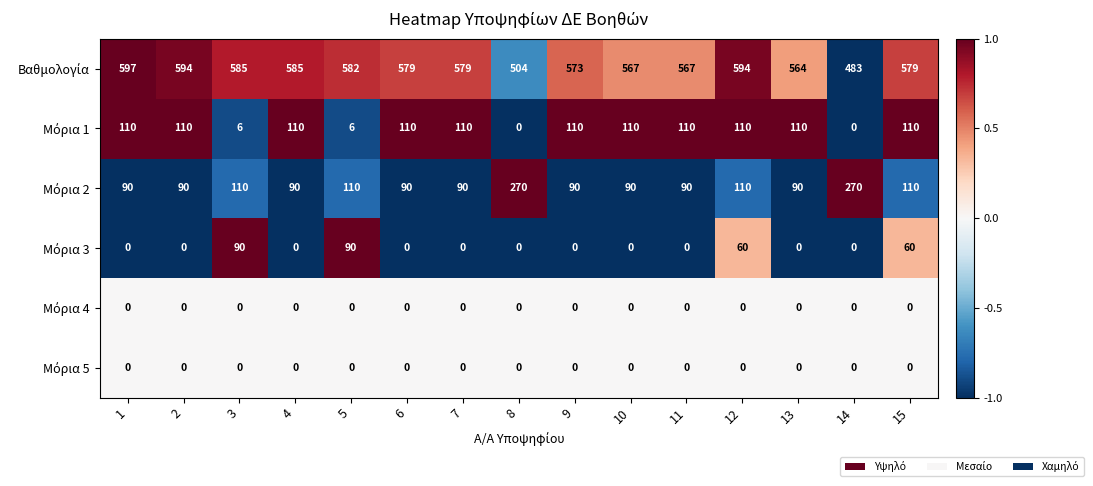

What is the total value across all series at 15?

859